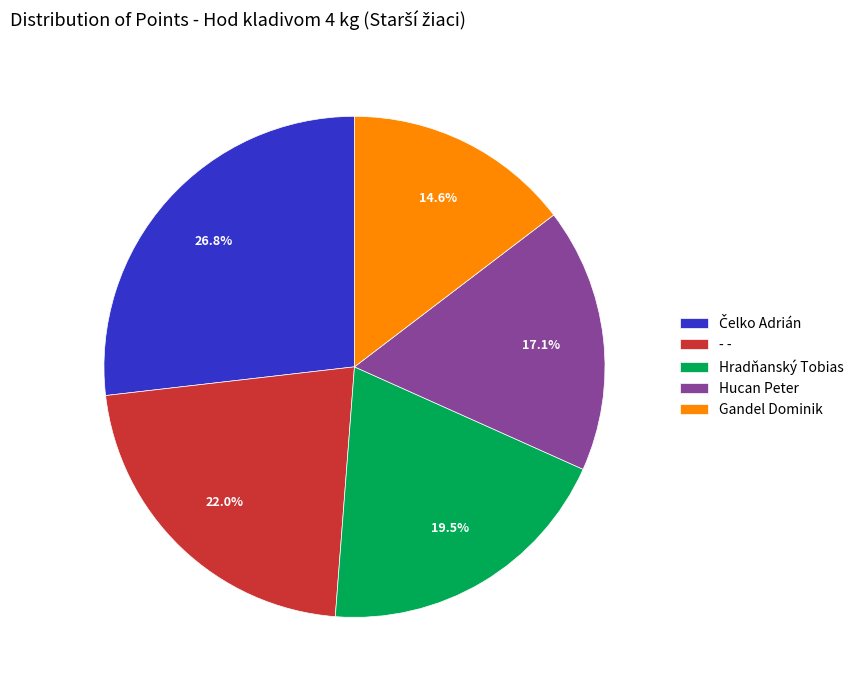

Is there any slice that represents more than half of the pie?

No